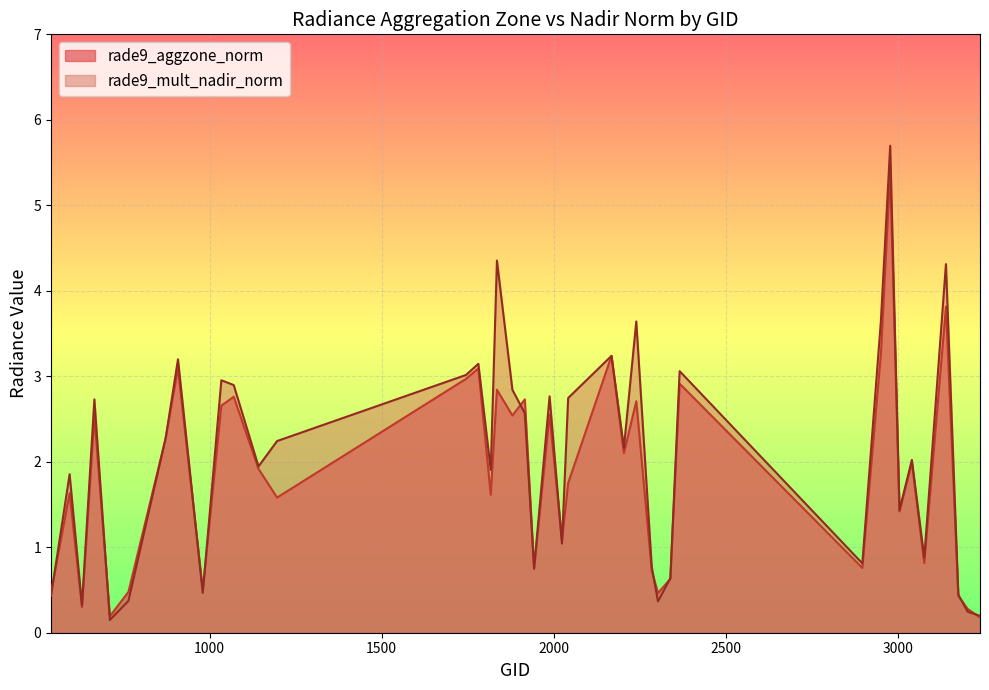

True or false: rade9_aggzone_norm has a value of 2.8 at 1070.

True